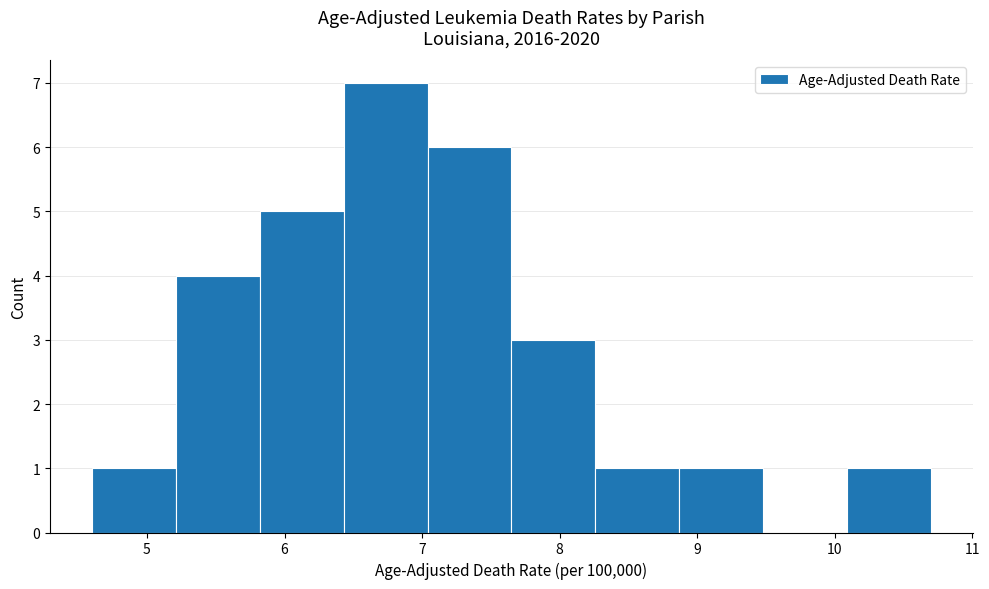

Reading left to right, list every bar in this chart as the range it spans on the x-axis followed by its height. Neither the bar edges nor the heights are printed on the chart, so give them approximately, as read against the axes.

4.60 to 5.21: 1
5.21 to 5.82: 4
5.82 to 6.43: 5
6.43 to 7.04: 7
7.04 to 7.65: 6
7.65 to 8.26: 3
8.26 to 8.87: 1
8.87 to 9.48: 1
9.48 to 10.09: 0
10.09 to 10.70: 1